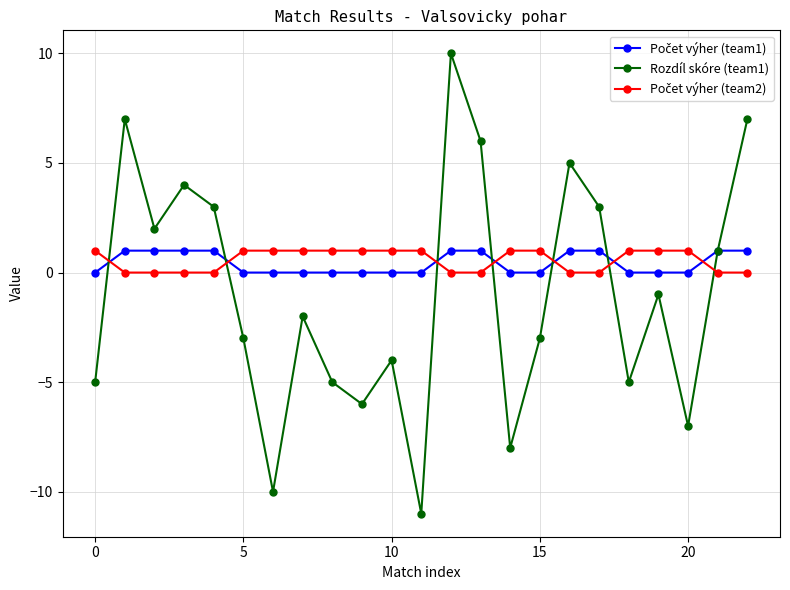

What is the smallest value displayed?

-11